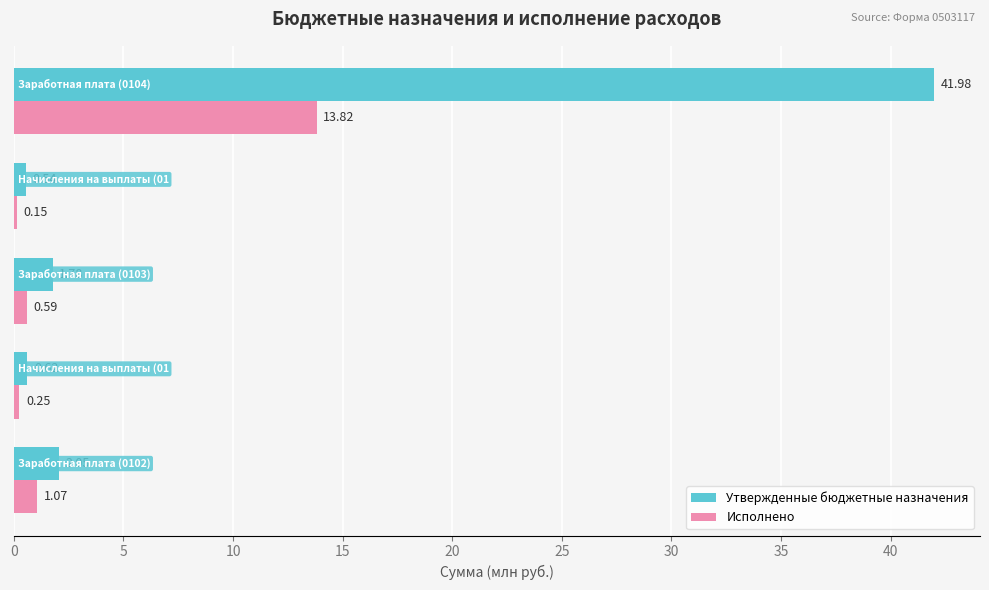

Which series has the widest spread of values?

Утвержденные бюджетные назначения